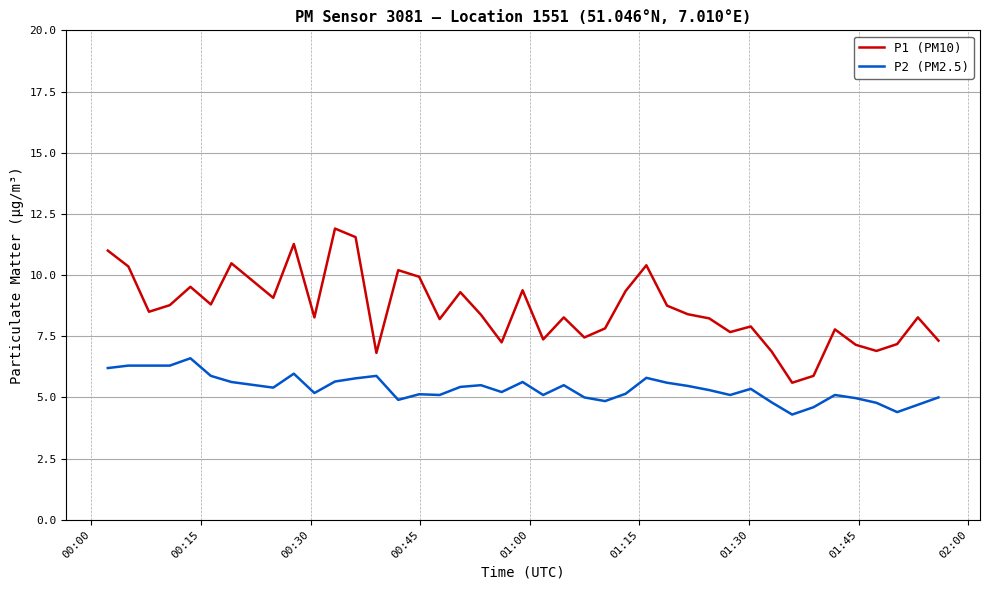

How many distinct data groups are displayed?

2